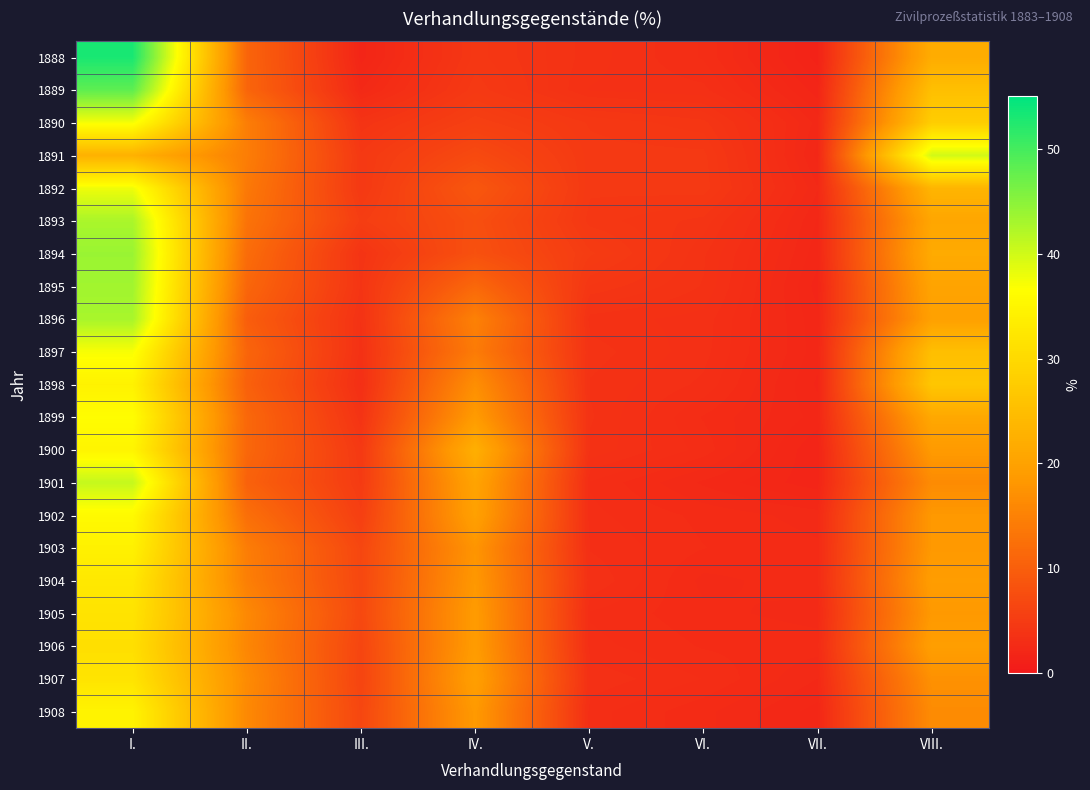

Reading left to right, what are all the values shown in this chart?

1888: I.=53.1	II.=10.9	III.=1.8	IV.=4.4	V.=3.5	VI.=3.0	VII.=1.4	VIII.=21.9
1889: I.=48.2	II.=11.0	III.=2.4	IV.=4.7	V.=3.4	VI.=3.3	VII.=1.8	VIII.=25.3
1890: I.=37.3	II.=14.5	III.=3.9	IV.=5.6	V.=4.5	VI.=4.2	VII.=2.3	VIII.=27.8
1891: I.=22.7	II.=14.4	III.=4.6	IV.=7.0	V.=4.6	VI.=4.6	VII.=2.1	VIII.=40.0
1892: I.=37.8	II.=13.8	III.=4.5	IV.=8.9	V.=4.6	VI.=4.7	VII.=2.4	VIII.=23.4
1893: I.=42.7	II.=13.0	III.=5.2	IV.=7.8	V.=4.4	VI.=4.0	VII.=2.1	VIII.=20.8
1894: I.=43.9	II.=12.0	III.=3.9	IV.=8.0	V.=5.0	VI.=3.7	VII.=2.0	VIII.=21.6
1895: I.=43.3	II.=11.1	III.=4.0	IV.=11.4	V.=4.3	VI.=3.6	VII.=1.8	VIII.=20.4
1896: I.=42.9	II.=9.9	III.=3.6	IV.=15.0	V.=3.5	VI.=3.4	VII.=2.0	VIII.=19.8
1897: I.=37.2	II.=10.9	III.=3.5	IV.=14.2	V.=3.8	VI.=3.3	VII.=2.0	VIII.=25.2
1898: I.=34.4	II.=10.3	III.=3.2	IV.=16.9	V.=3.6	VI.=3.2	VII.=1.9	VIII.=26.6
1899: I.=36.4	II.=11.3	III.=3.8	IV.=18.8	V.=3.7	VI.=2.8	VII.=2.1	VIII.=21.1
1900: I.=34.9	II.=11.2	III.=4.6	IV.=22.4	V.=3.6	VI.=2.9	VII.=1.7	VIII.=18.7
1901: I.=40.8	II.=10.4	III.=4.9	IV.=20.4	V.=3.0	VI.=2.3	VII.=1.8	VIII.=16.4
1902: I.=35.8	II.=12.3	III.=5.5	IV.=19.8	V.=3.1	VI.=2.7	VII.=2.5	VIII.=18.3
1903: I.=34.2	II.=14.4	III.=6.6	IV.=17.8	V.=3.2	VI.=2.8	VII.=2.6	VIII.=18.4
1904: I.=32.6	II.=14.7	III.=6.7	IV.=18.2	V.=3.4	VI.=2.5	VII.=2.7	VIII.=19.2
1905: I.=31.8	II.=16.0	III.=6.8	IV.=18.8	V.=3.0	VI.=2.6	VII.=2.5	VIII.=18.4
1906: I.=31.0	II.=15.7	III.=6.4	IV.=18.9	V.=3.1	VI.=2.8	VII.=2.7	VIII.=19.5
1907: I.=31.9	II.=16.4	III.=6.2	IV.=19.6	V.=3.4	VI.=3.0	VII.=2.4	VIII.=17.2
1908: I.=34.6	II.=16.1	III.=6.6	IV.=18.5	V.=3.1	VI.=2.6	VII.=2.1	VIII.=16.4